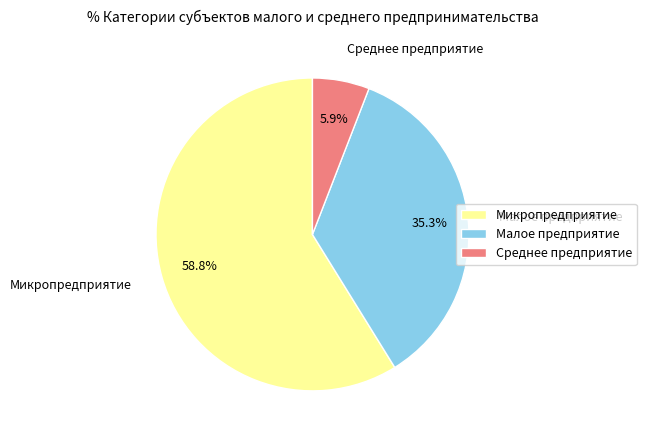

What percentage is the Малое предприятие slice, to the nearest percent?

35%